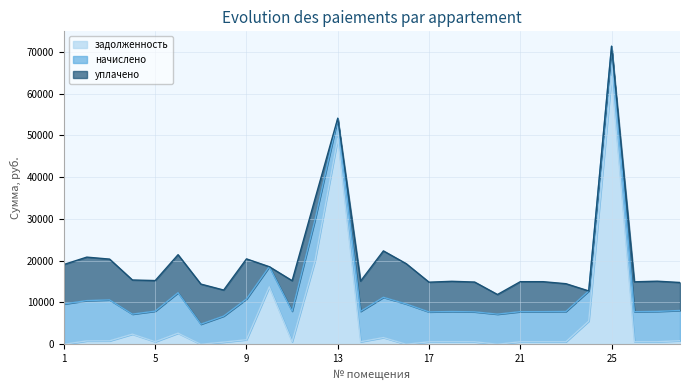

List the series in order of their overall mean, lowest first.

задолженность, уплачено, начислено